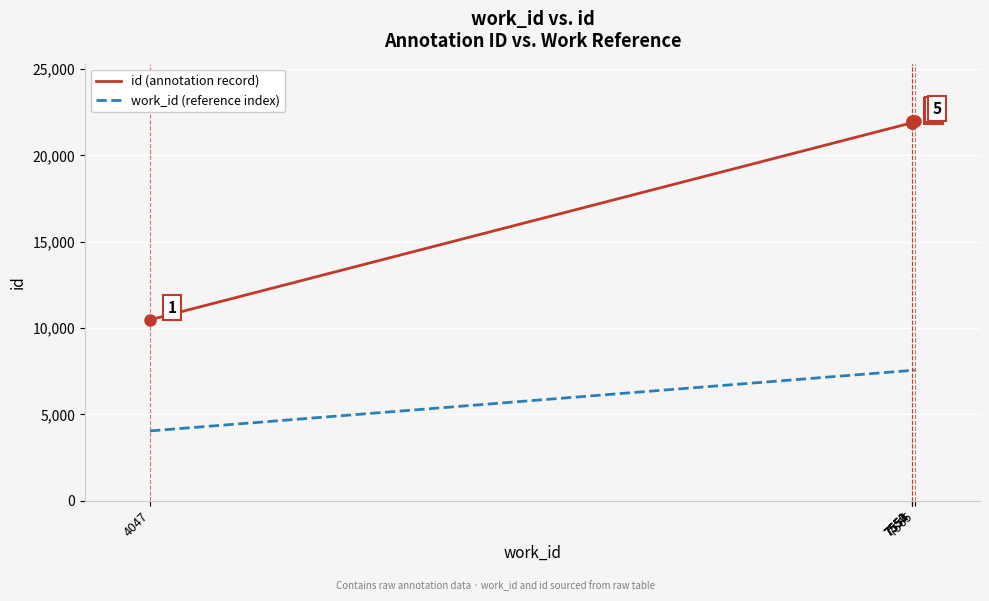

At which category is the sum across all series the highest?

7565